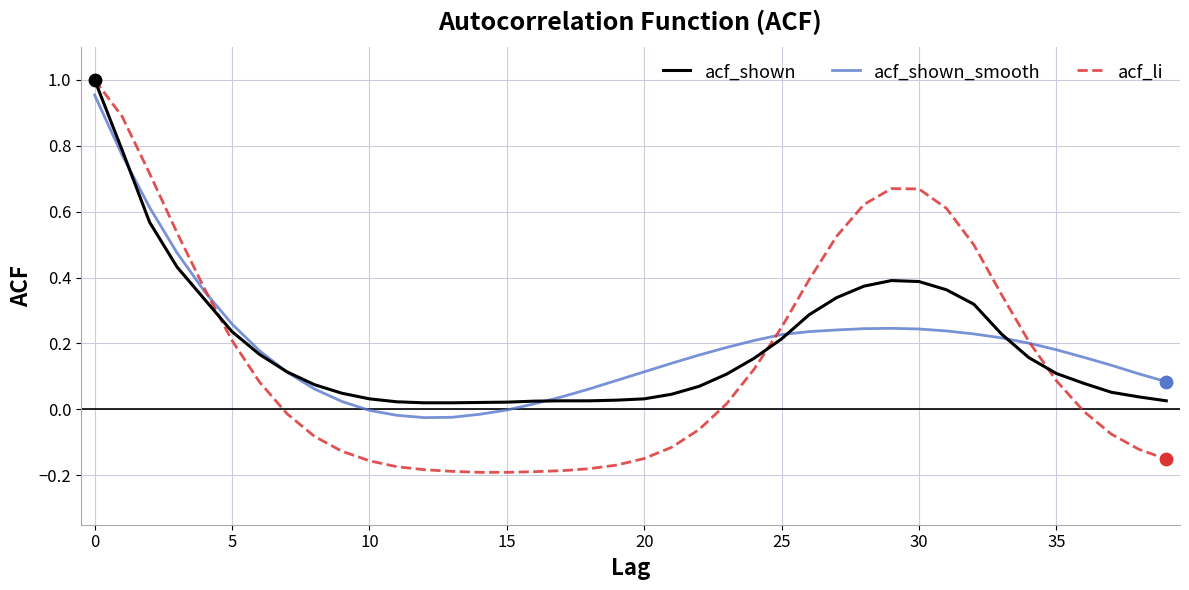

Which series has the largest range (max minus min)?

acf_li